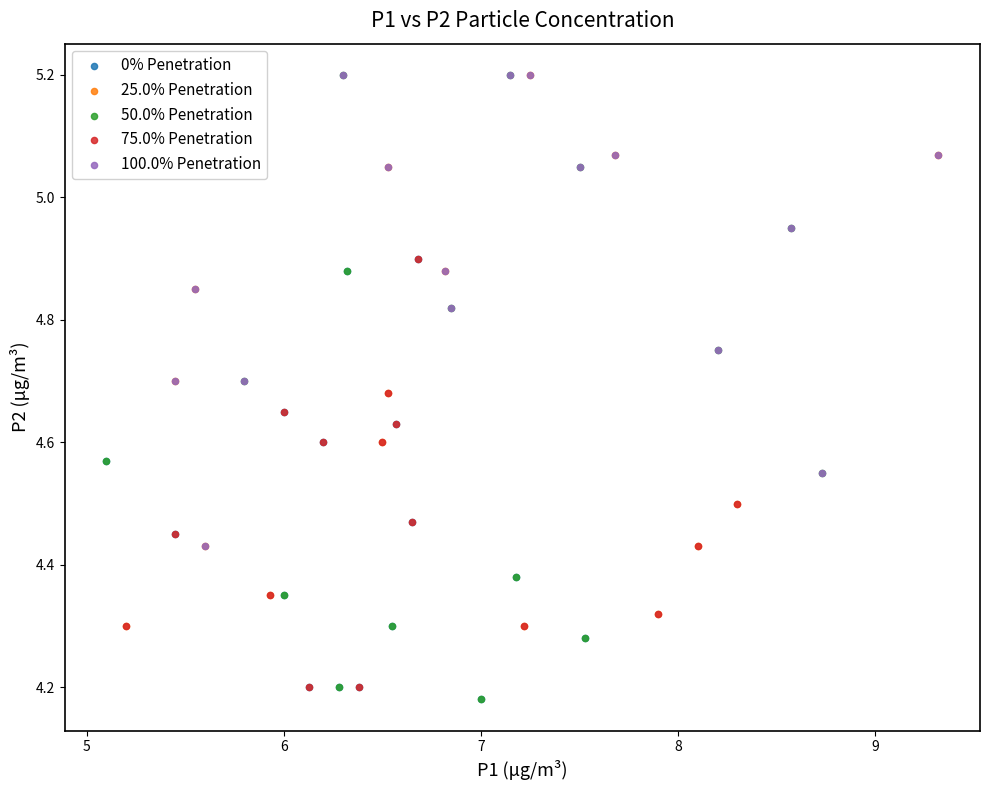

Which series has the largest Y range (max minus min)?

50.0% Penetration